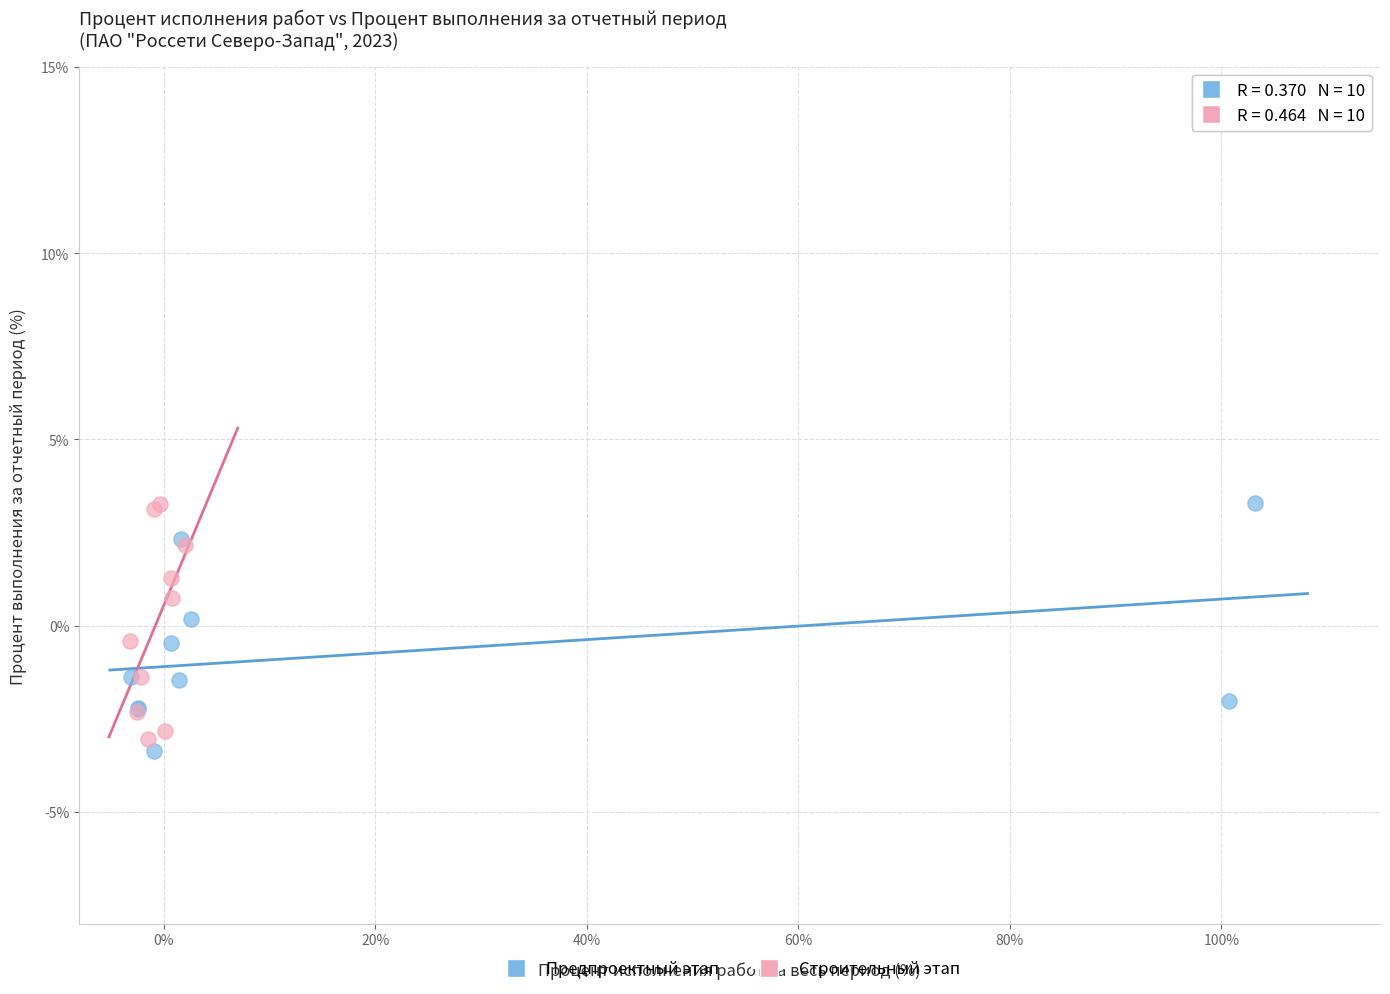

Which series has the largest Y range (max minus min)?

Предпроектный этап